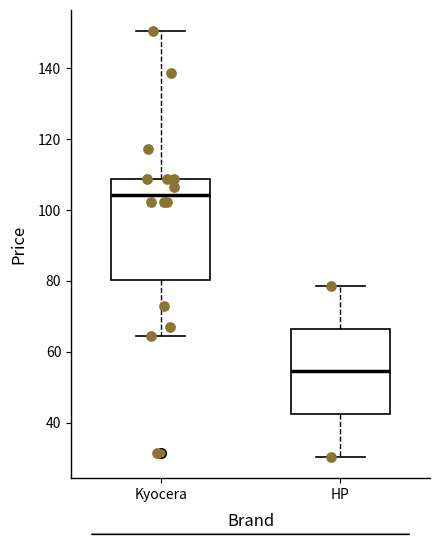

Where is the upper edge of the box for Kyocera on the y-axis? The values are not printed on the chart, so give them approximately, as read against the axis.

108